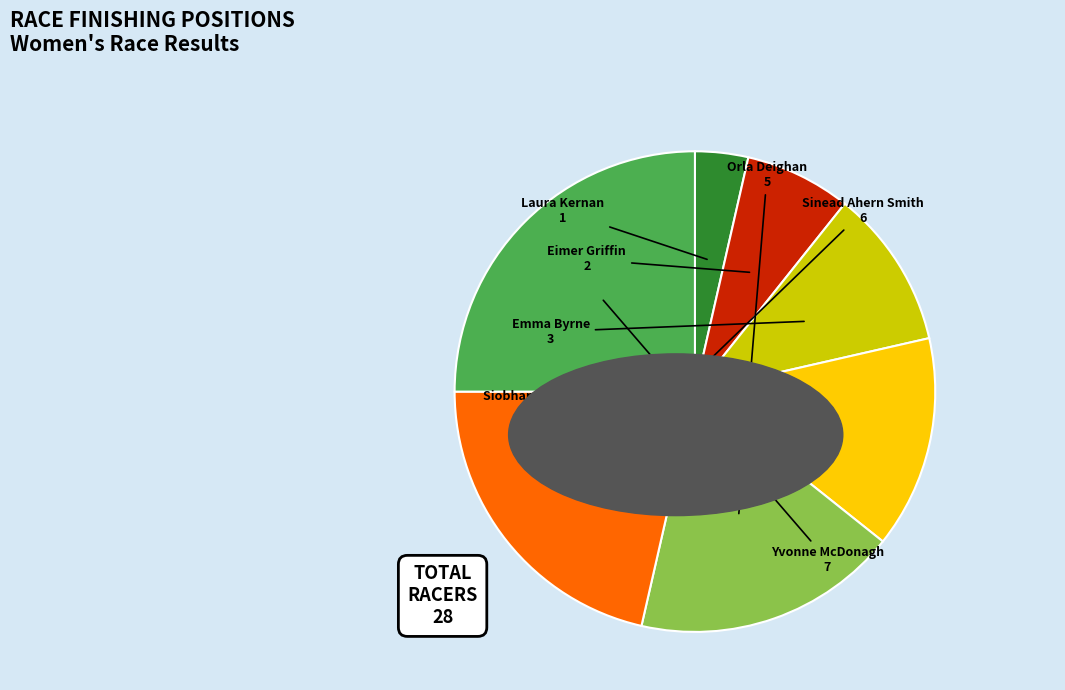

Is there any slice that represents more than half of the pie?

No